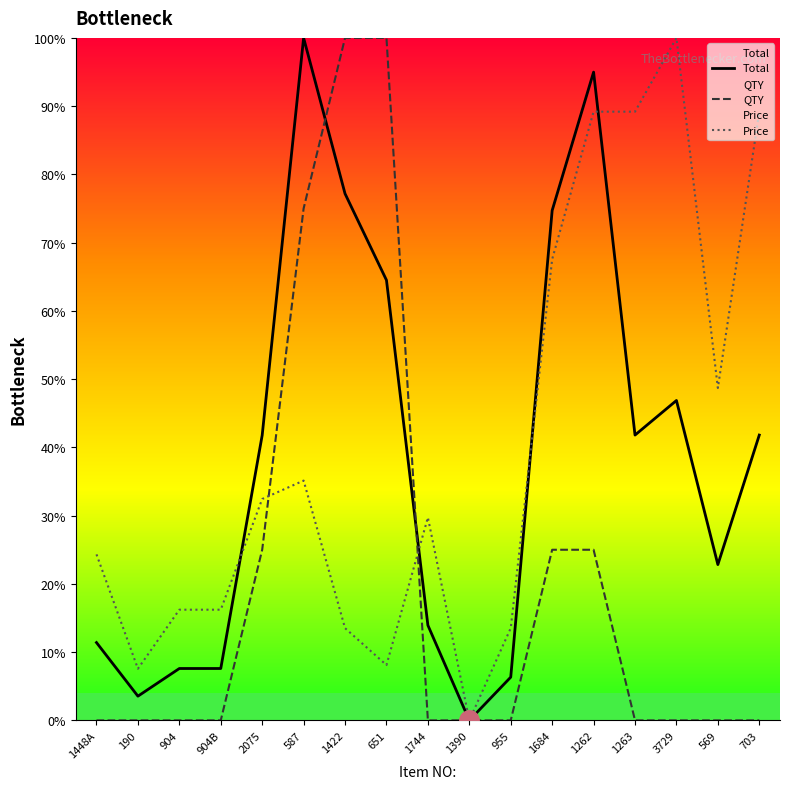

At which category is the sum across all series the highest?

587